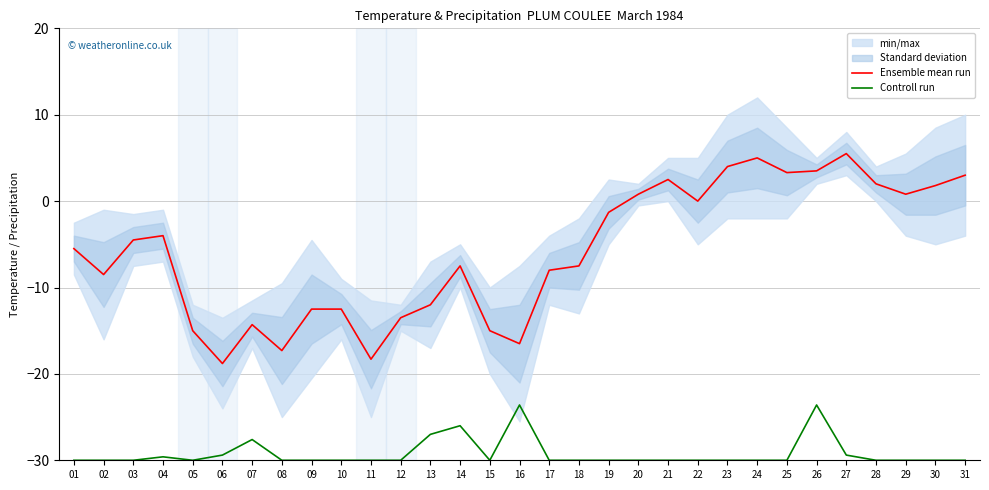

Rank the series by their maximum value, from highest to lowest.

Ensemble mean run, Controll run